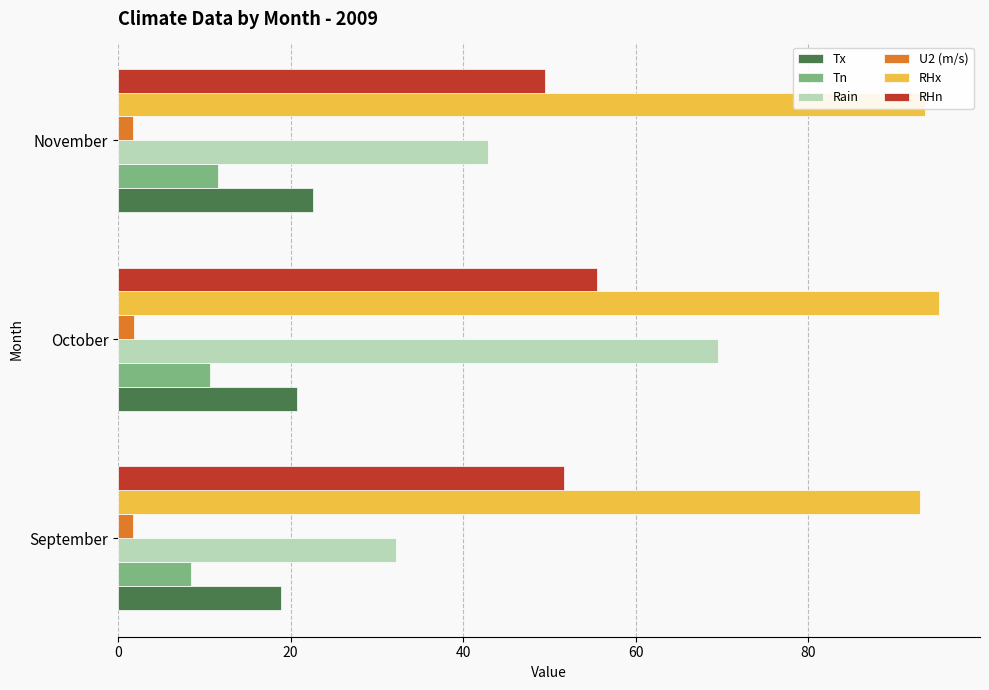

How many values in the Rain series exceed 42?

2